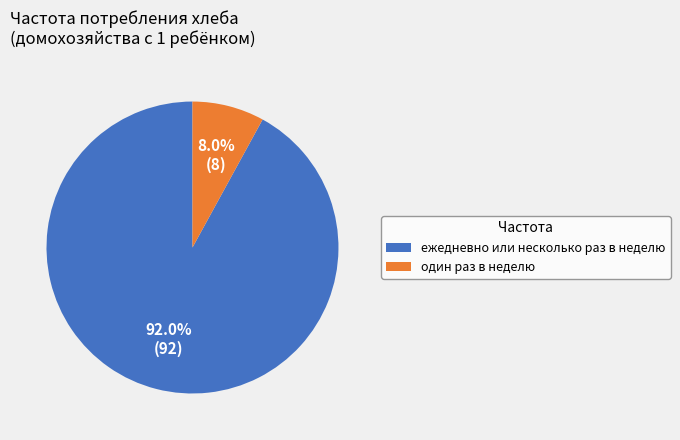

Is один раз в неделю the majority of the pie?

No